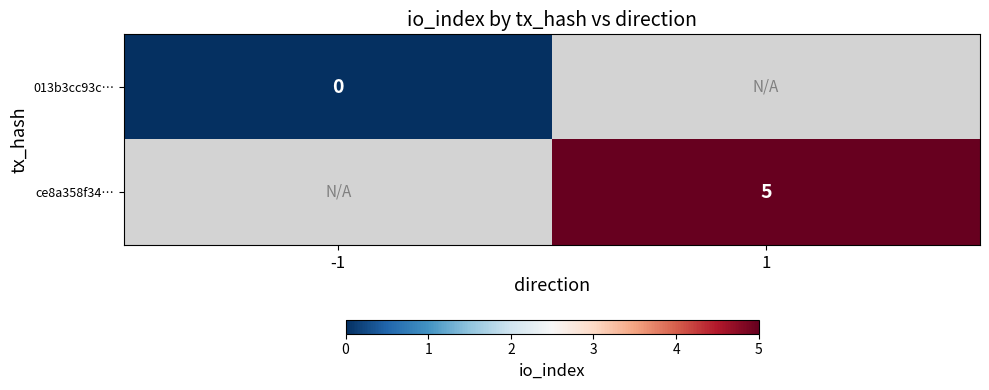

Is it true that ce8a358f34… equals 5 at 1?

True